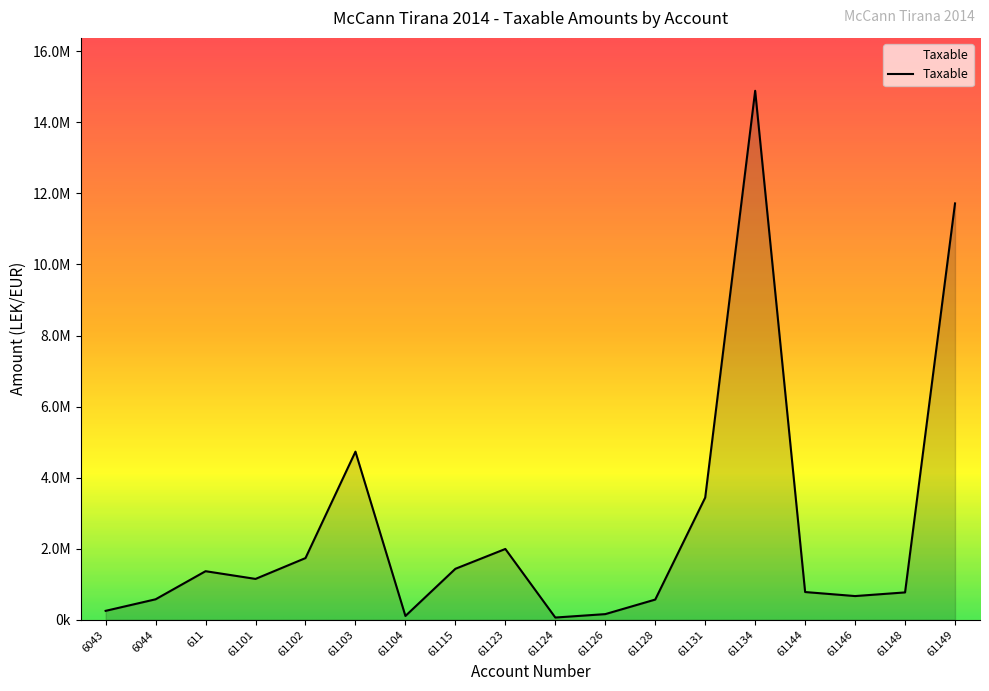

True or false: the data shows 985694.8 at 61123.

False